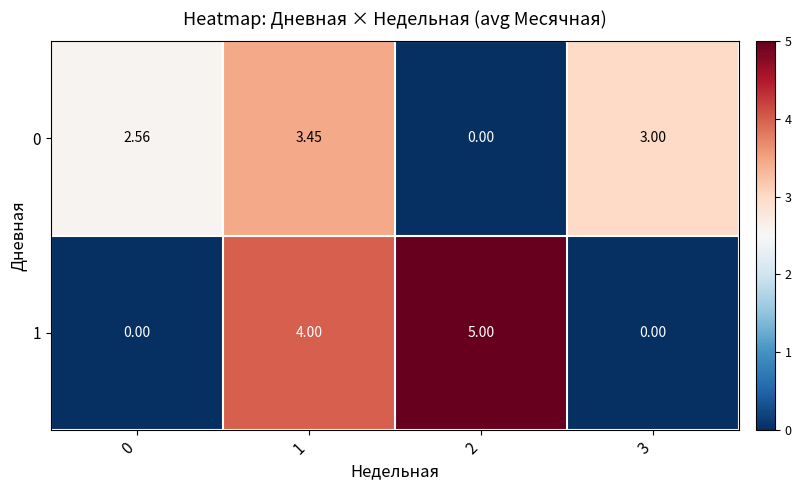

Is the value of 1 at 2 greater than the value of 0 at 1?

Yes